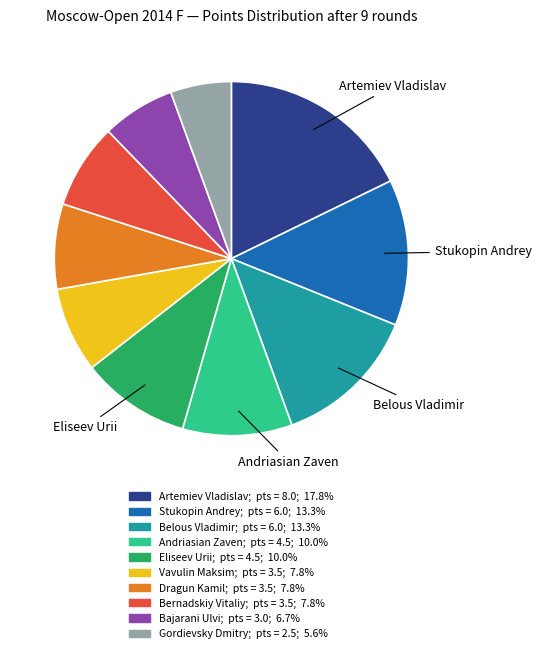

Does Dragun Kamil account for over 50% of the chart?

No